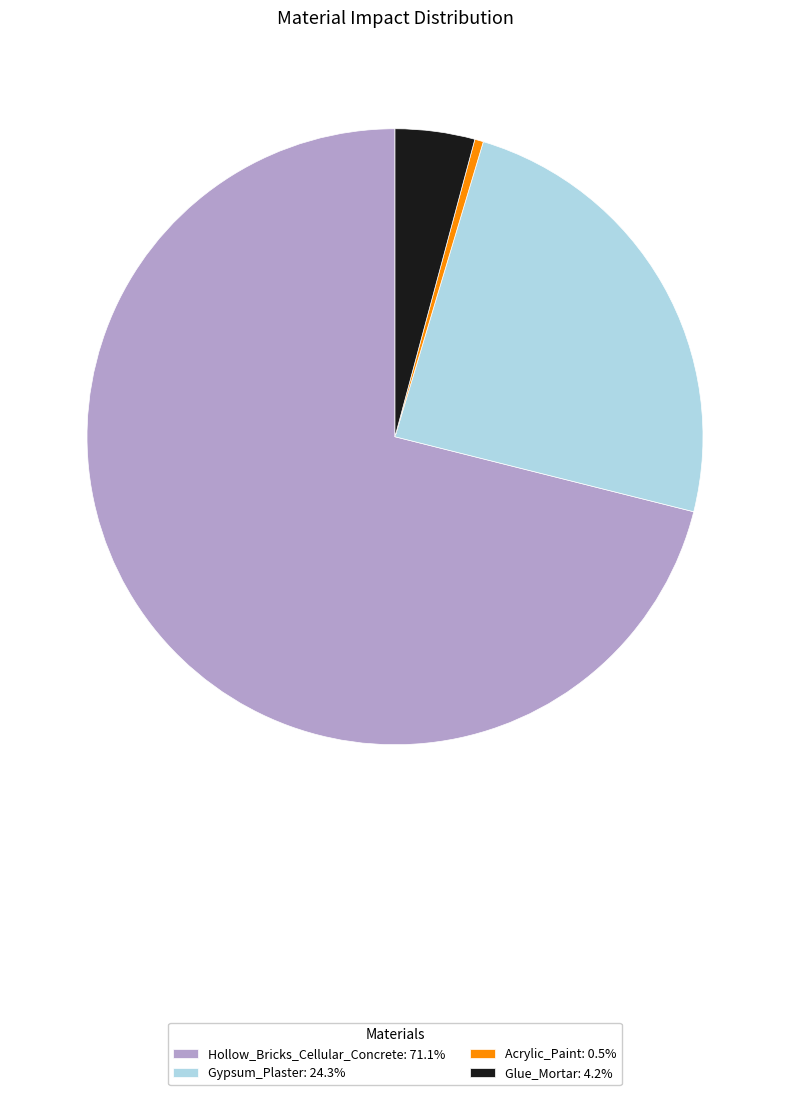

How many segments does this pie chart have?

4